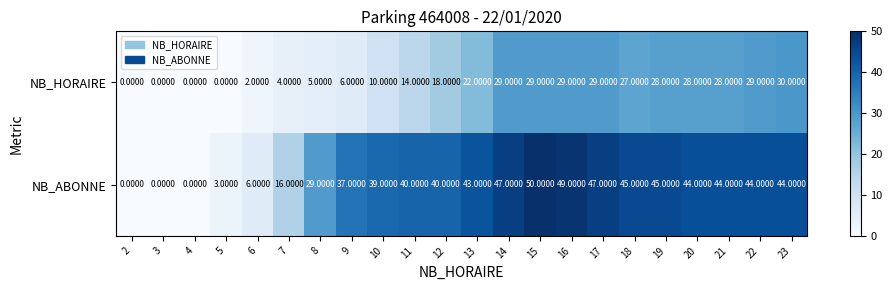

What is the difference between the second highest and minimum values in the NB_HORAIRE series?

29